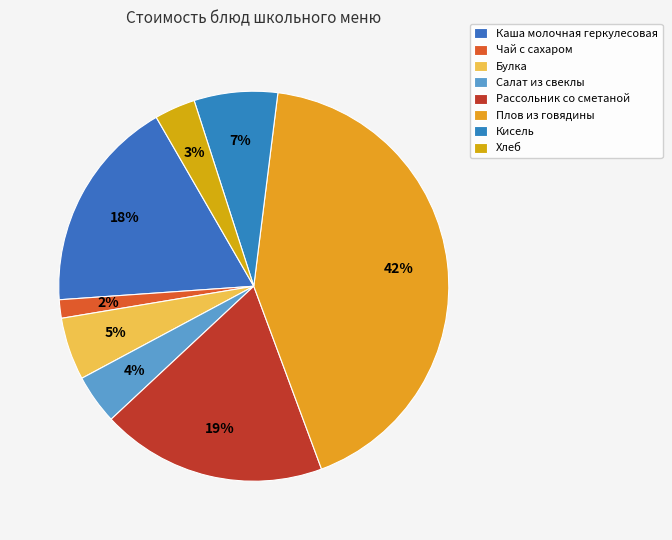

Approximately how many times larger is the value at Салат из свеклы compared to Булка?

0.8